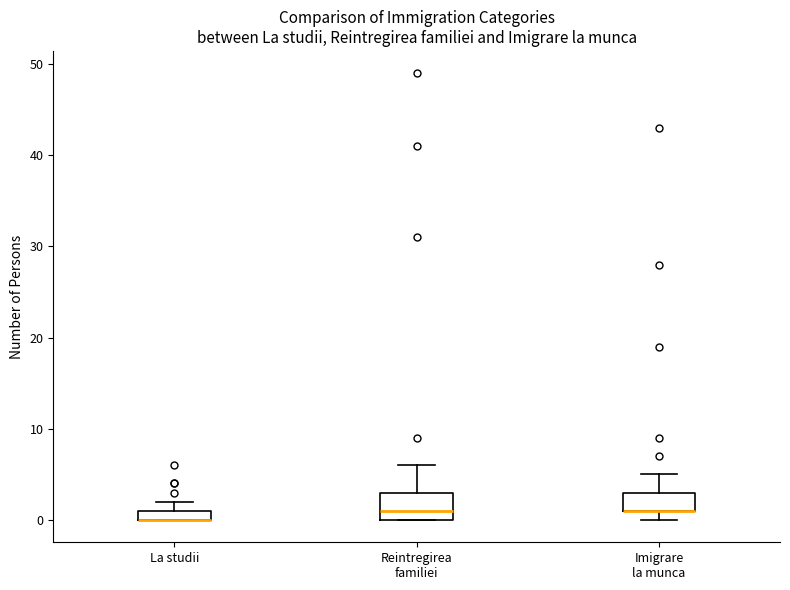

Comparing the boxes themselves (not the whiskers), which one is the tallest?

Reintregirea familiei